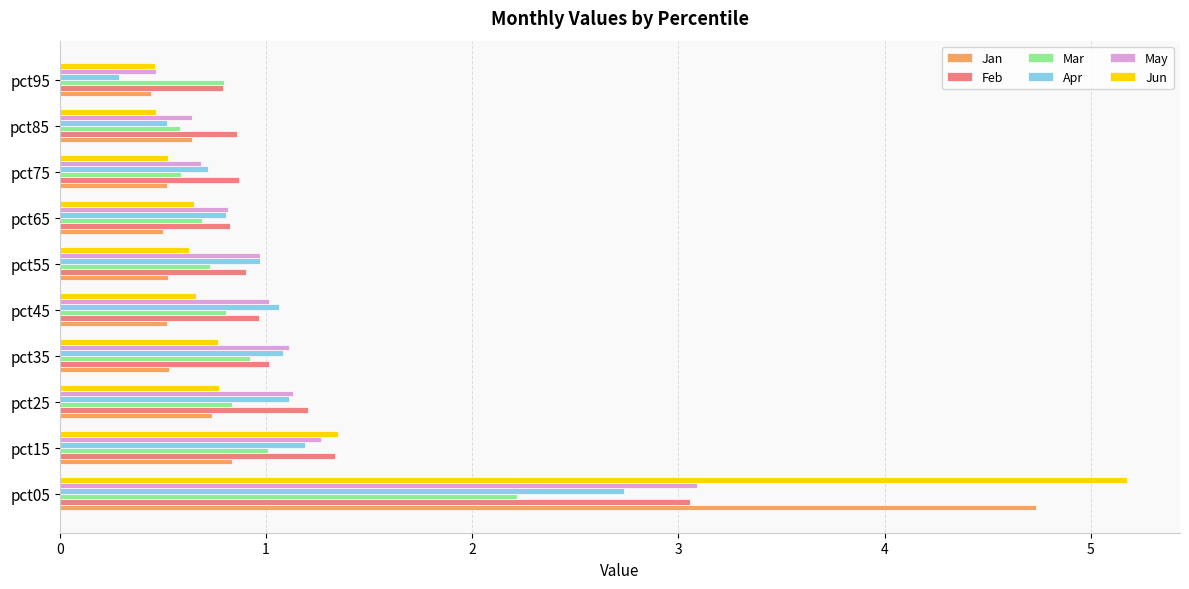

What are all the series names shown in the legend?

Jan, Feb, Mar, Apr, May, Jun